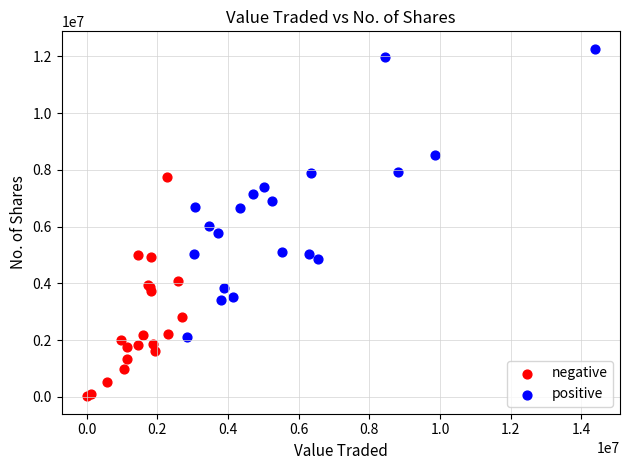

Which series reaches the minimum Y coordinate?

negative